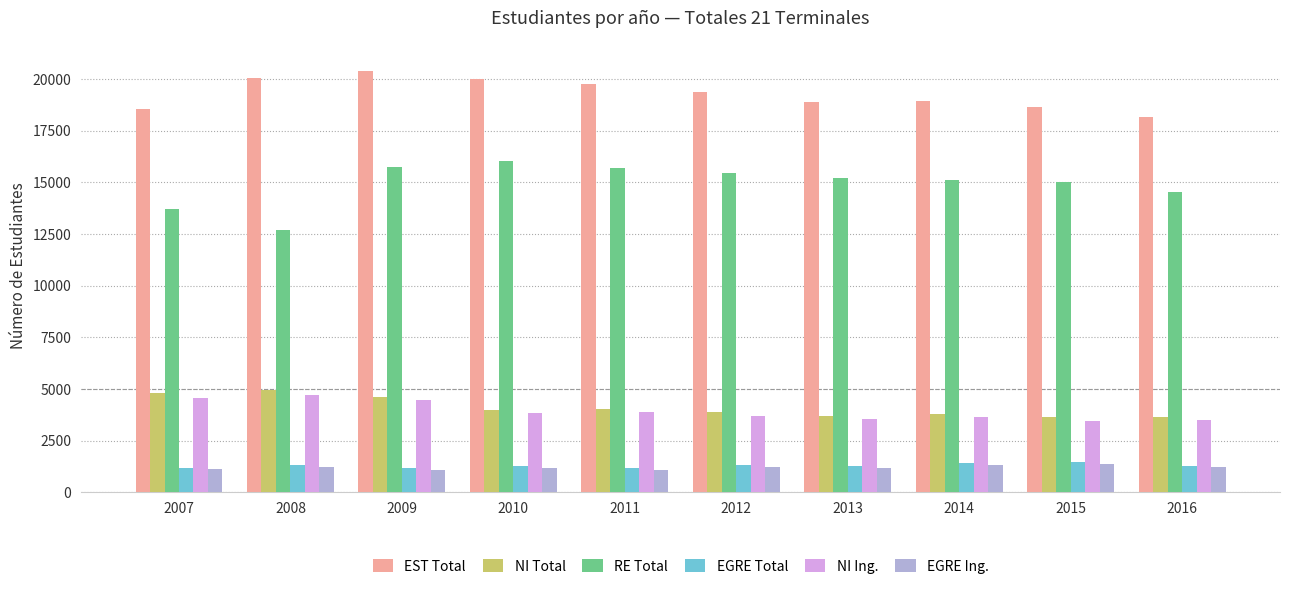

How many series are shown in this chart?

6